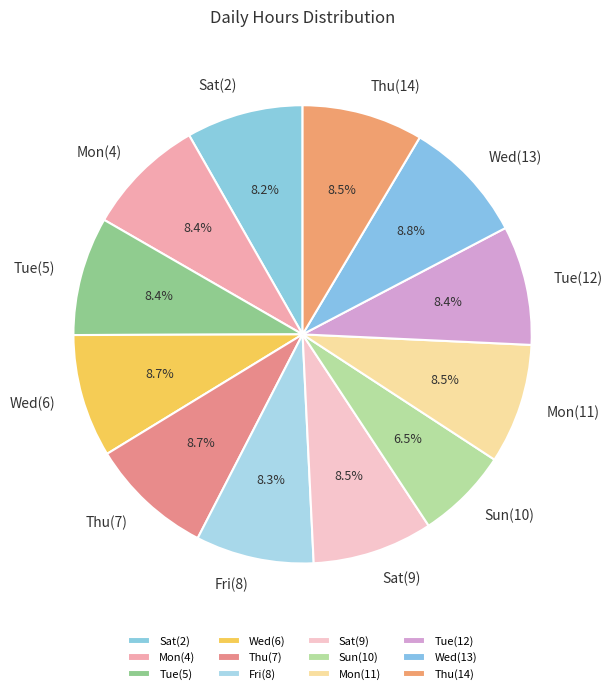

To the nearest percent, what is the average slice percentage?

8%